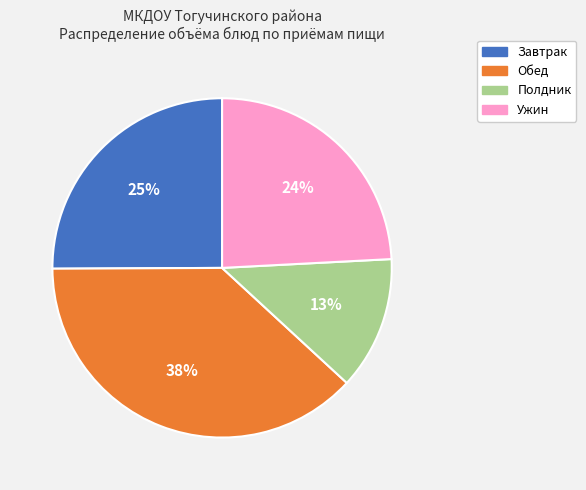

Is there any slice that represents more than half of the pie?

No